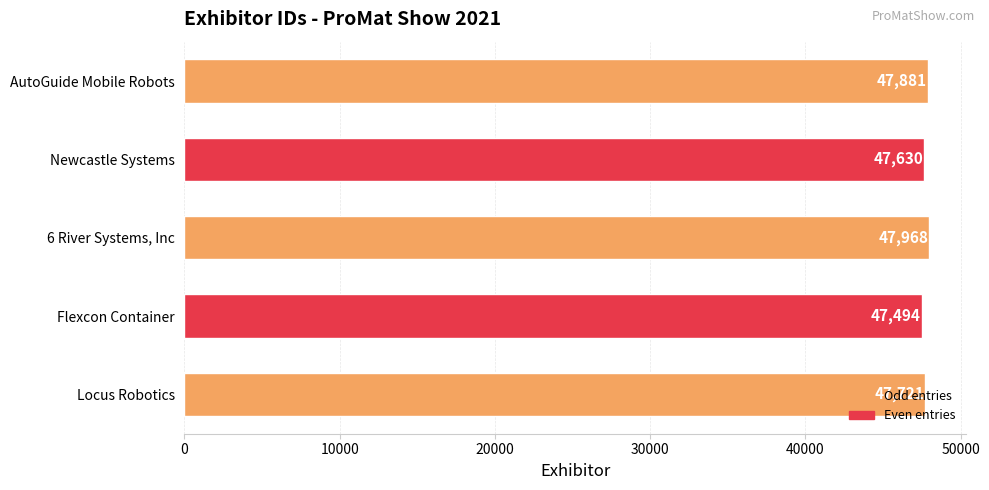

What is the sum of the values at 6 River Systems, Inc and Locus Robotics?

95689